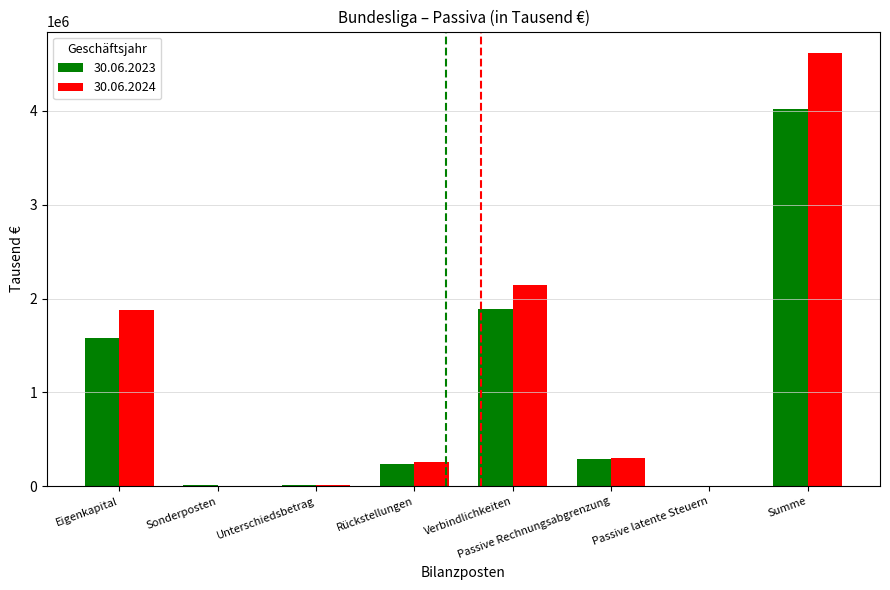

Does the chart contain stacked bars?

No